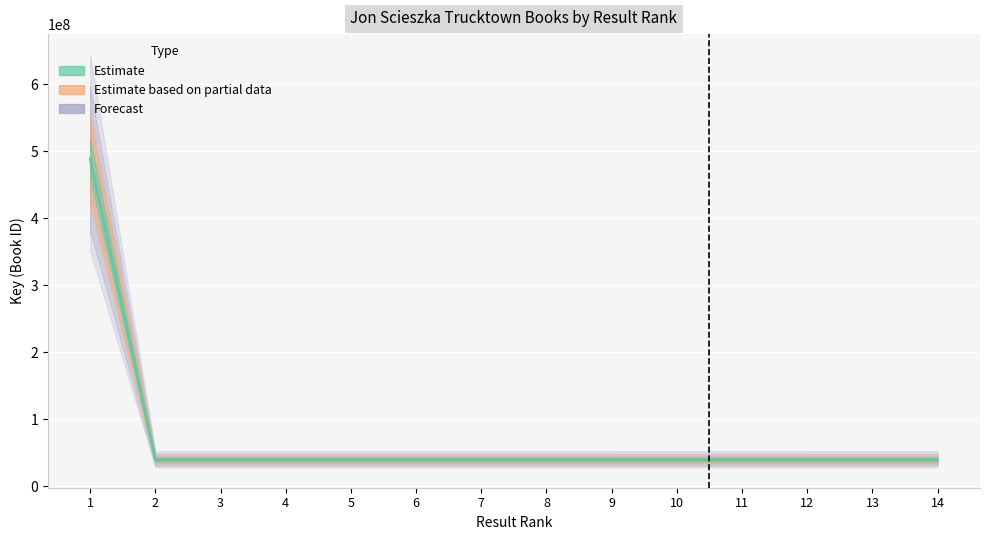

True or false: the data shows 39552619 at 14.

True